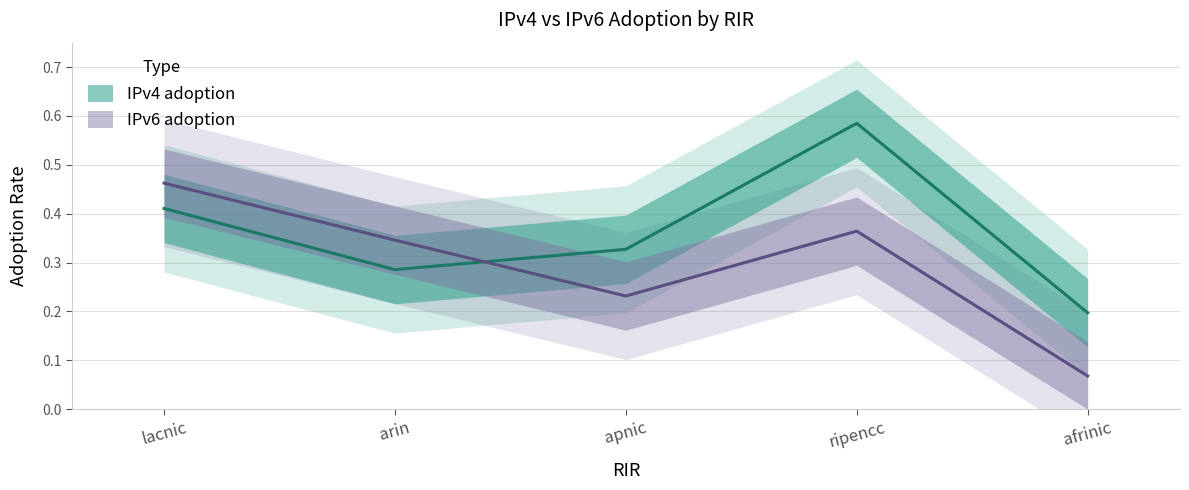

At which category is the sum across all series the highest?

ripencc